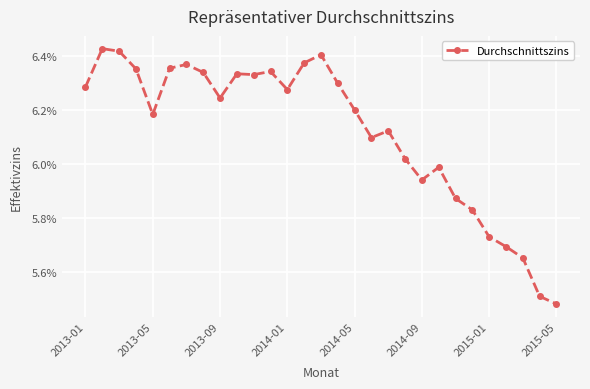

What is the difference between the maximum and minimum values?

0.9